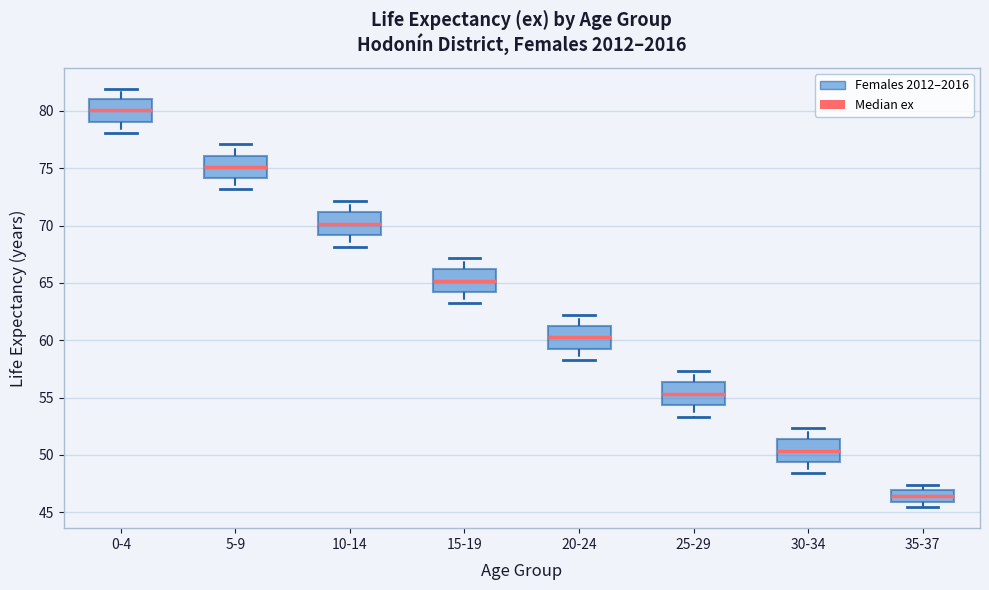

Where is the upper edge of the box for 35-37 on the y-axis? The values are not printed on the chart, so give them approximately, as read against the axis.

47.0